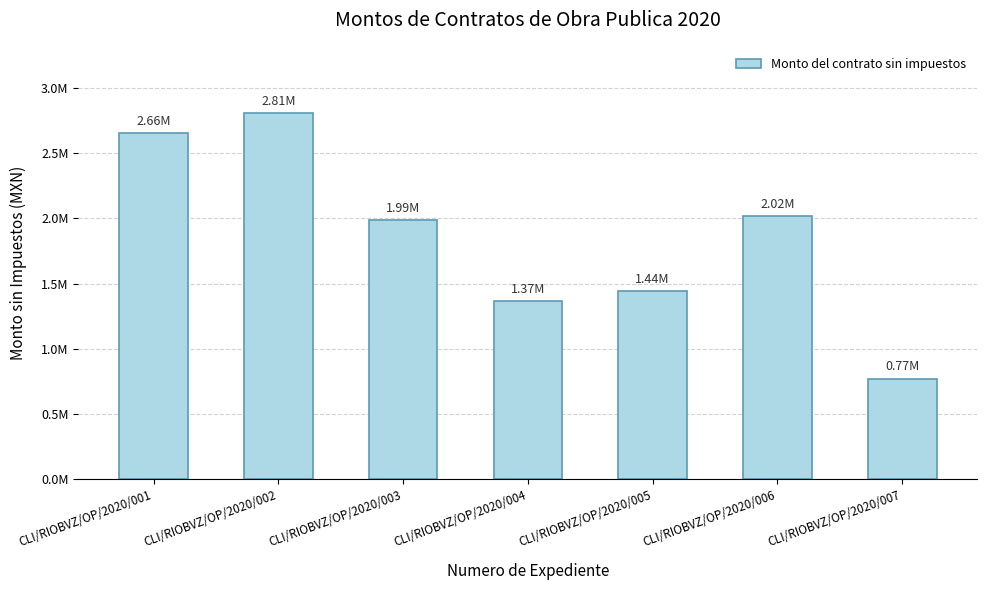

Rank the categories by value from lowest to highest.

CLI/RIOBVZ/OP/2020/007, CLI/RIOBVZ/OP/2020/004, CLI/RIOBVZ/OP/2020/005, CLI/RIOBVZ/OP/2020/003, CLI/RIOBVZ/OP/2020/006, CLI/RIOBVZ/OP/2020/001, CLI/RIOBVZ/OP/2020/002